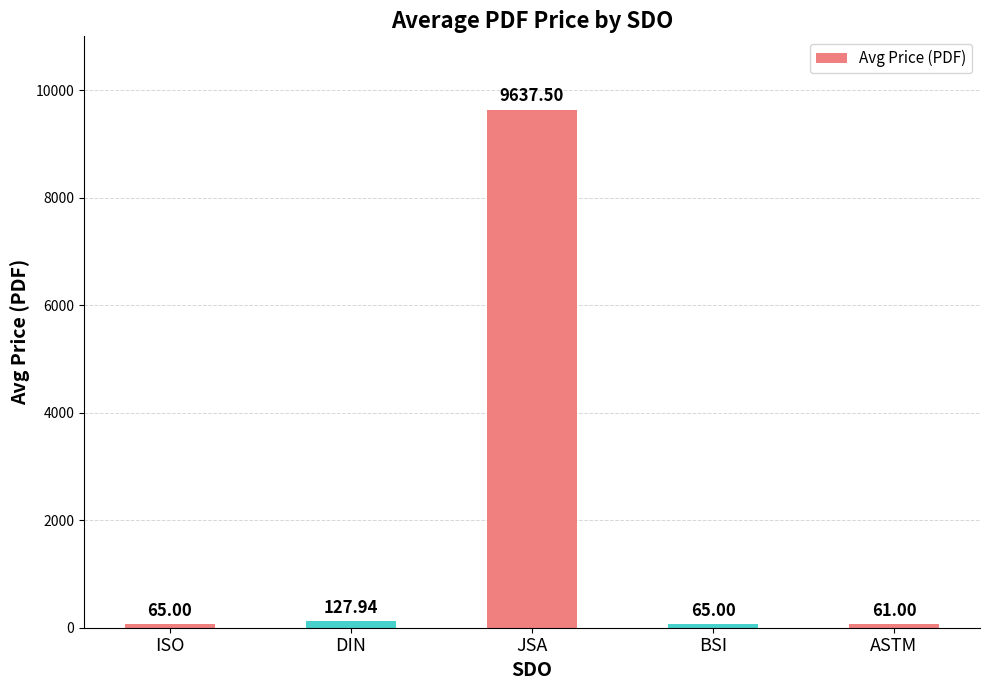

What is the difference between the values at ASTM and JSA?

9576.5